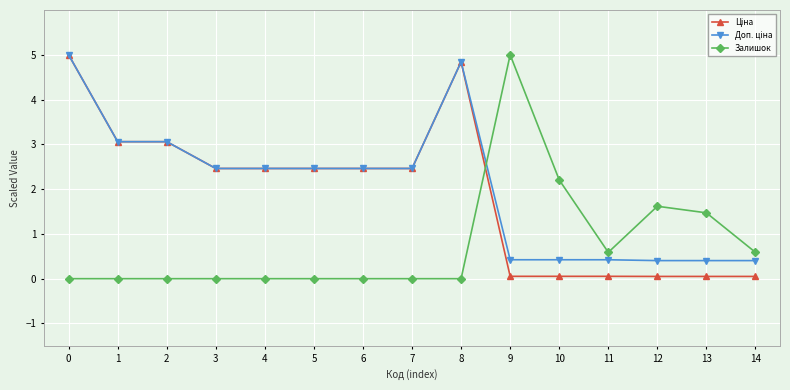

What is the total value across all series at 1?

6.1